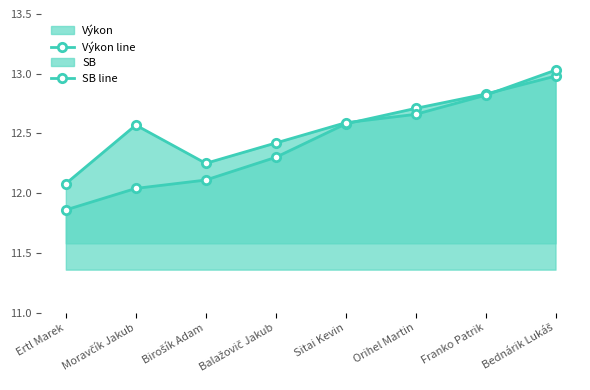

What is the value of the SB line point at the 3rd from the left?

12.2